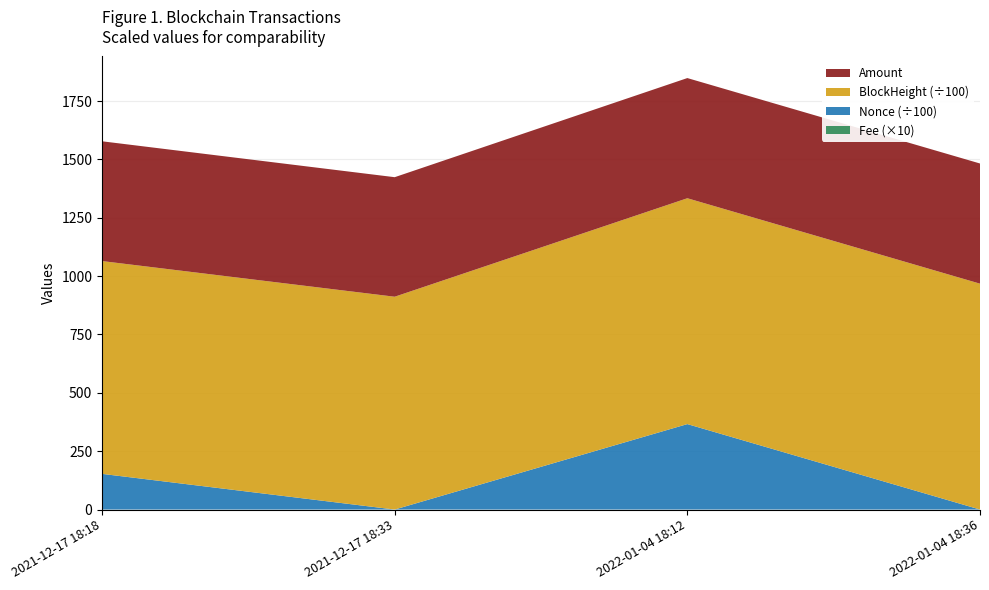

Reading left to right, extract all data points from this chart.

Amount: 2021-12-17 18:18=513.0	2021-12-17 18:33=512.0	2022-01-04 18:12=514.7	2022-01-04 18:36=514.7
BlockHeight: 2021-12-17 18:18=91147.0	2021-12-17 18:33=91151.0	2022-01-04 18:12=96735.0	2022-01-04 18:36=96742.0
Nonce: 2021-12-17 18:18=15271.0	2021-12-17 18:33=0.0	2022-01-04 18:12=36590.0	2022-01-04 18:36=1.0
Fee: 2021-12-17 18:18=0.0	2021-12-17 18:33=0.0	2022-01-04 18:12=0.0	2022-01-04 18:36=0.0